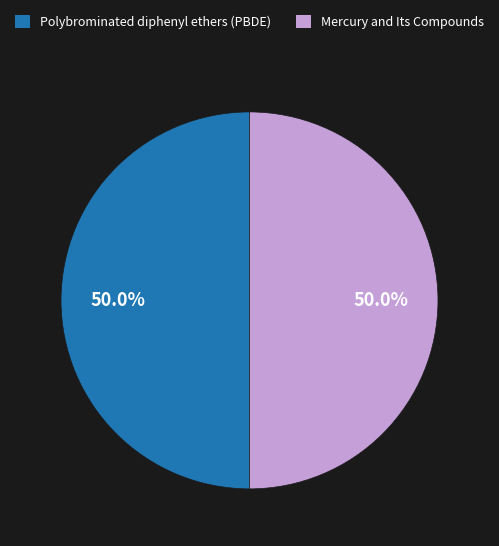

What is the ratio of the value at Mercury and Its Compounds to the value at Polybrominated diphenyl ethers (PBDE)?

1.0